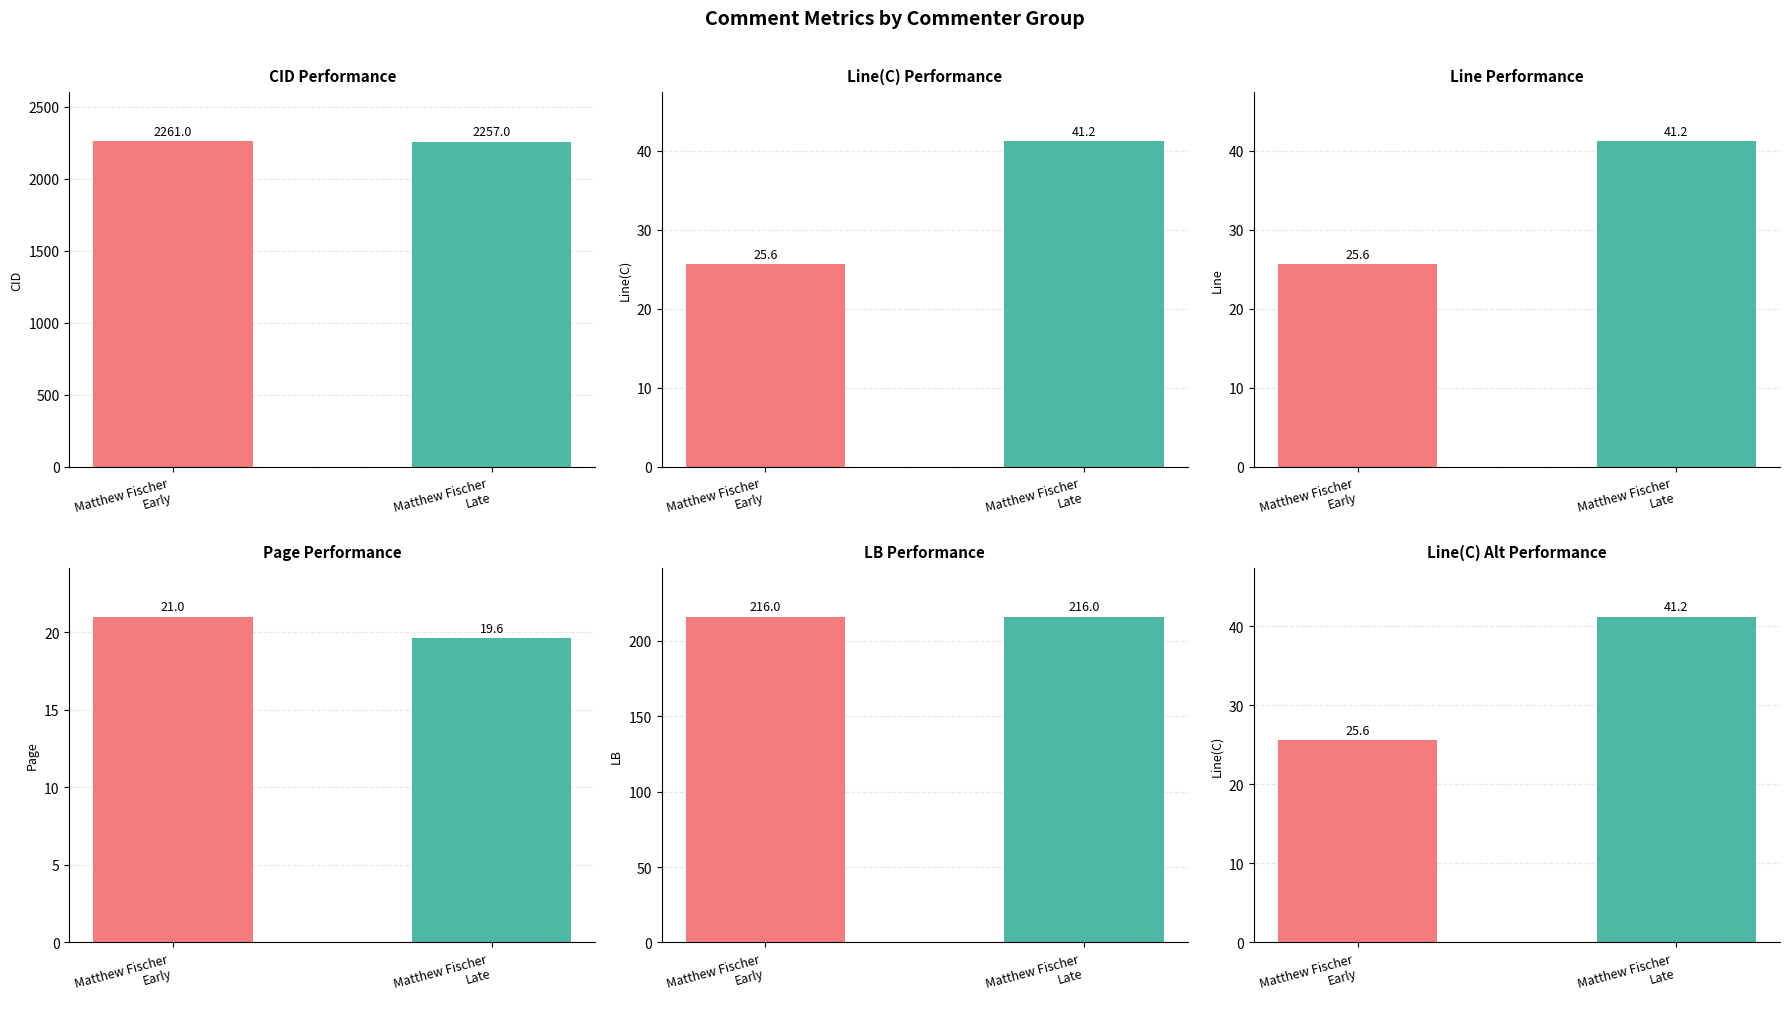

How many groups of bars are there?

2